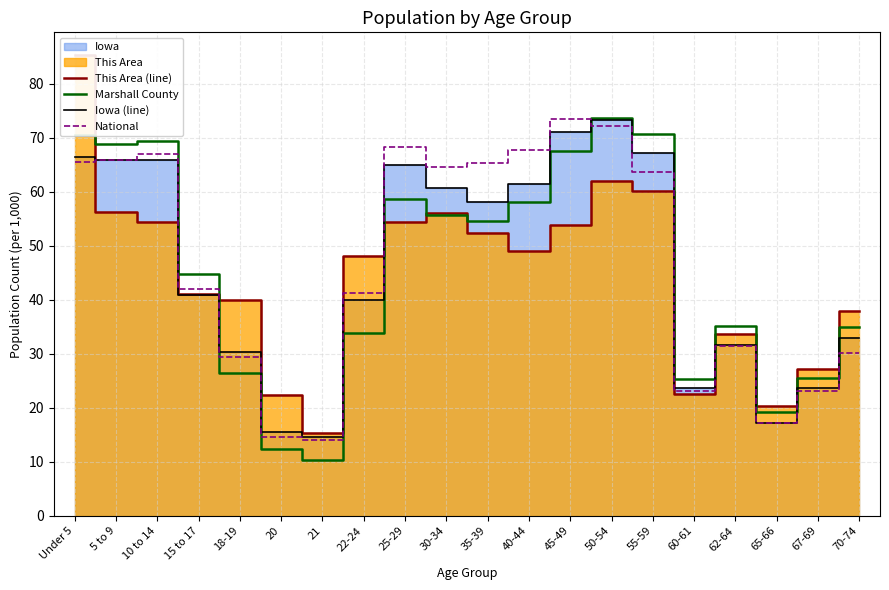

True or false: Marshall County has a value of 18.2 at 35-39.

False